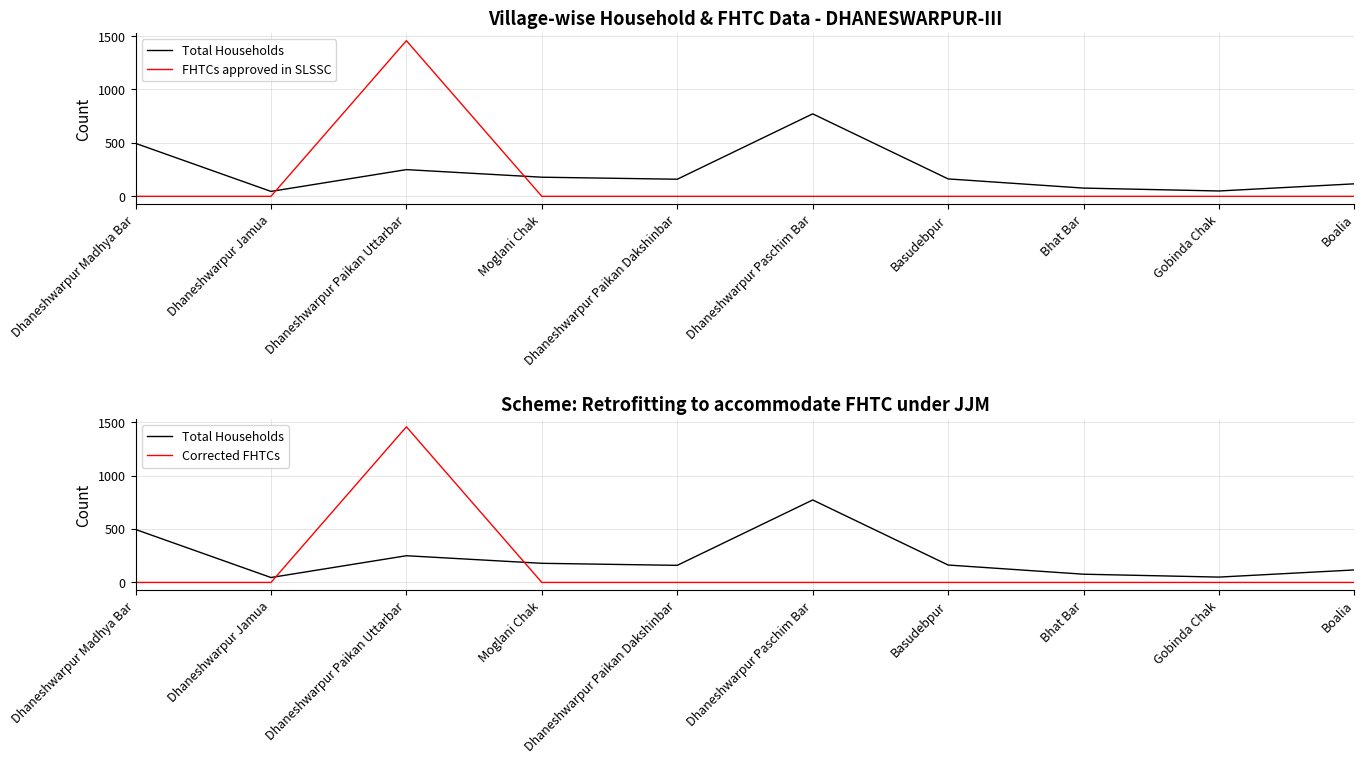

True or false: Corrected FHTCs and FHTCs approved in SLSSC intersect in this chart.

False